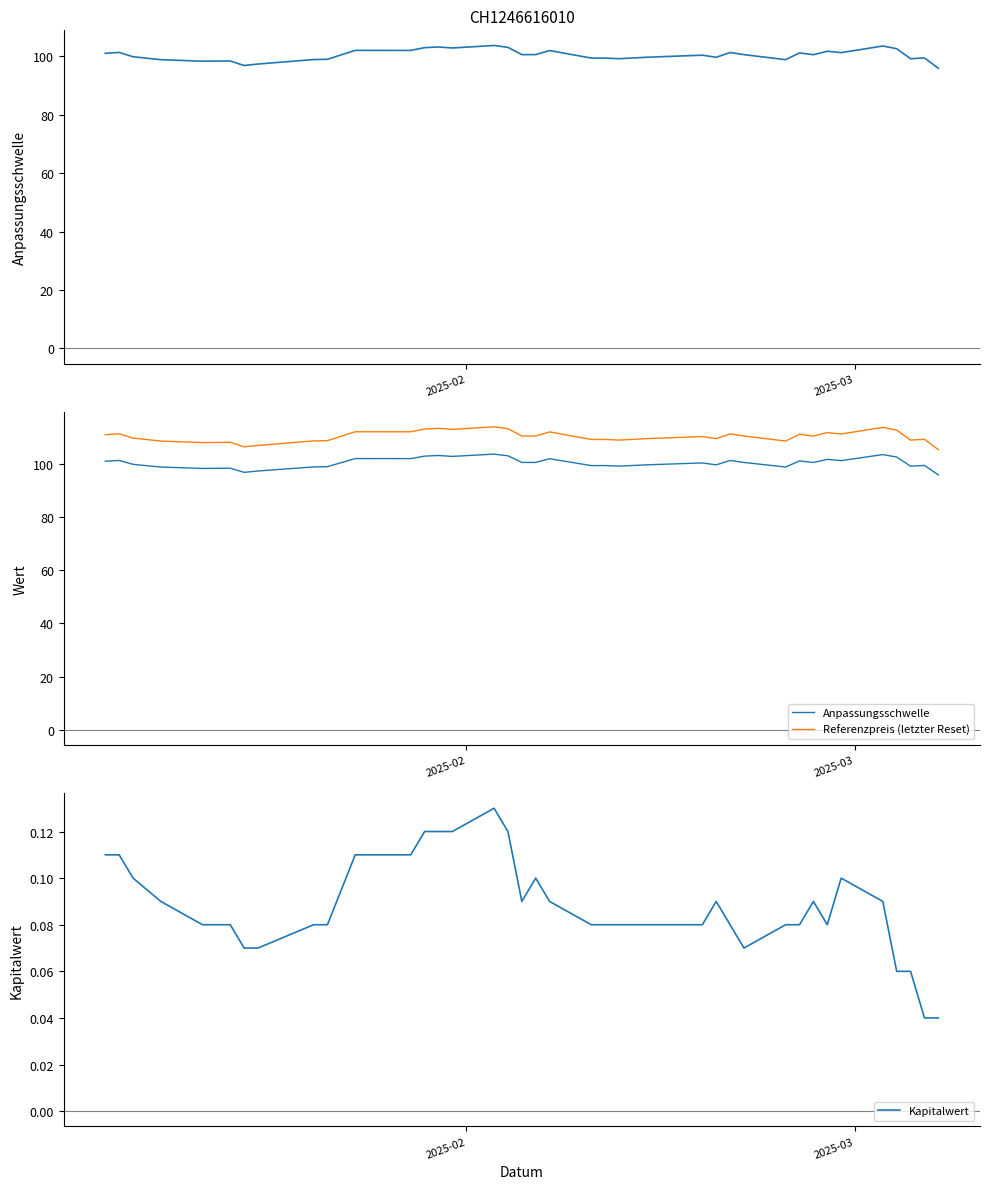

What is the difference between the maximum and minimum values in the Referenzpreis (letzter Reset) series?

8.6